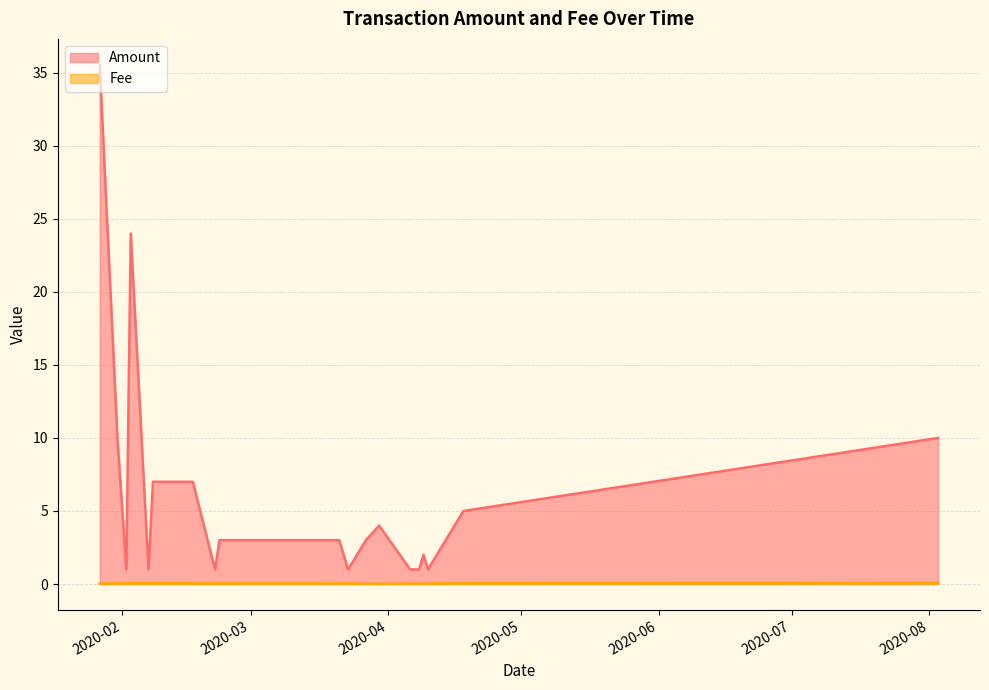

List the labels in order of value, largest first.

2020-01-27, 2020-02-03, 2020-01-31, 2020-08-03, 2020-02-08, 2020-02-17, 2020-04-18, 2020-03-30, 2020-02-23, 2020-03-21, 2020-03-27, 2020-04-09, 2020-04-12, 2020-02-02, 2020-02-07, 2020-02-22, 2020-02-22, 2020-03-23, 2020-04-06, 2020-04-08, 2020-04-10